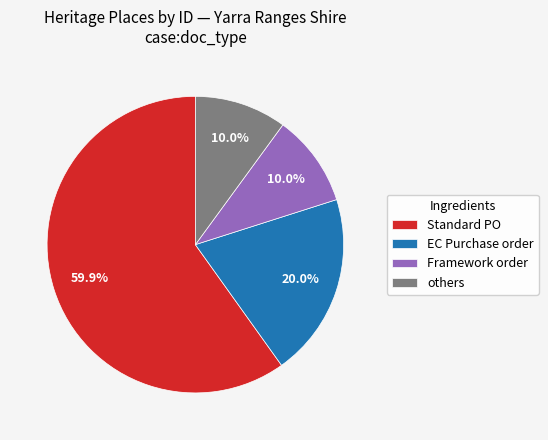

Does any single category account for the majority?

Yes